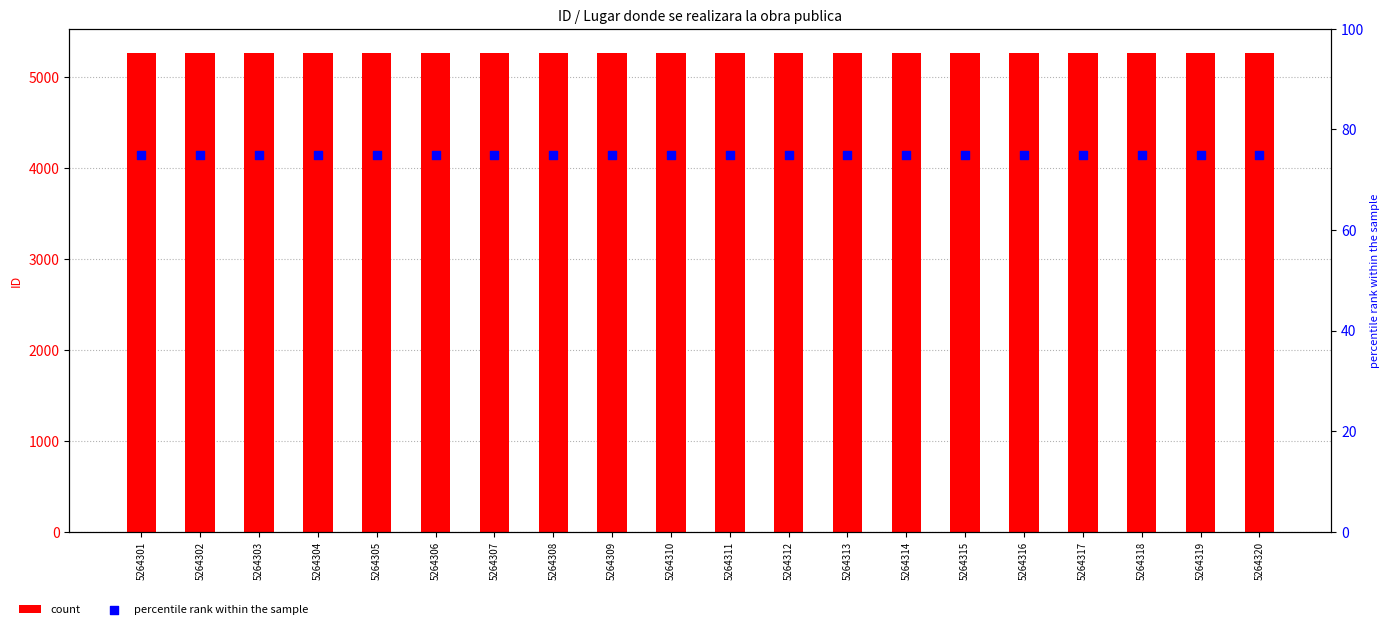

Which series reaches the maximum Y coordinate?

count